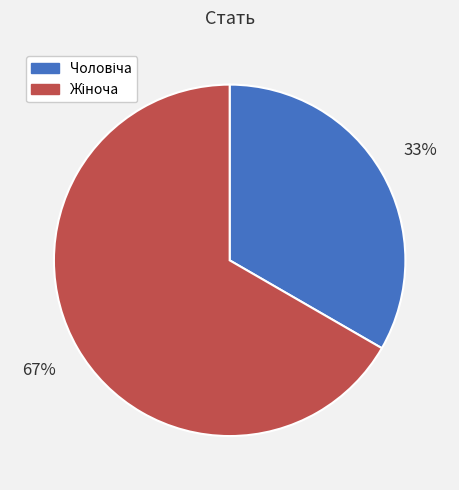

Is there a majority slice in this chart?

Yes